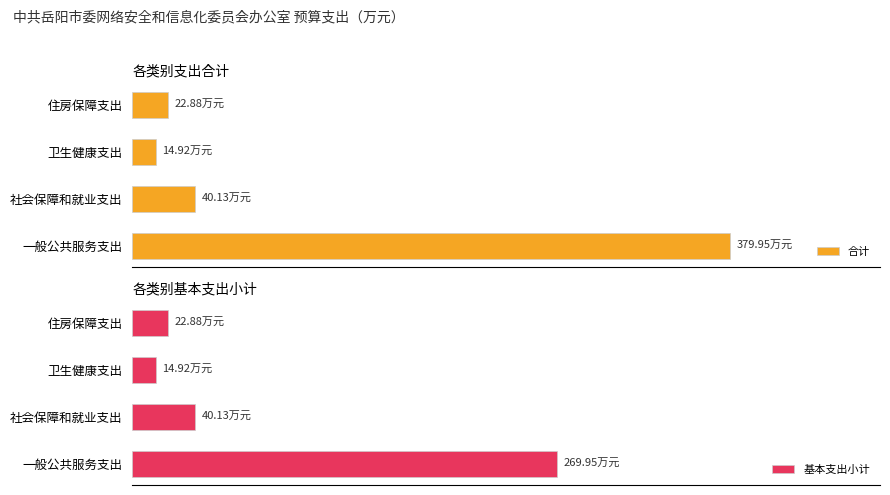

What is the maximum value shown in the chart?

380.0